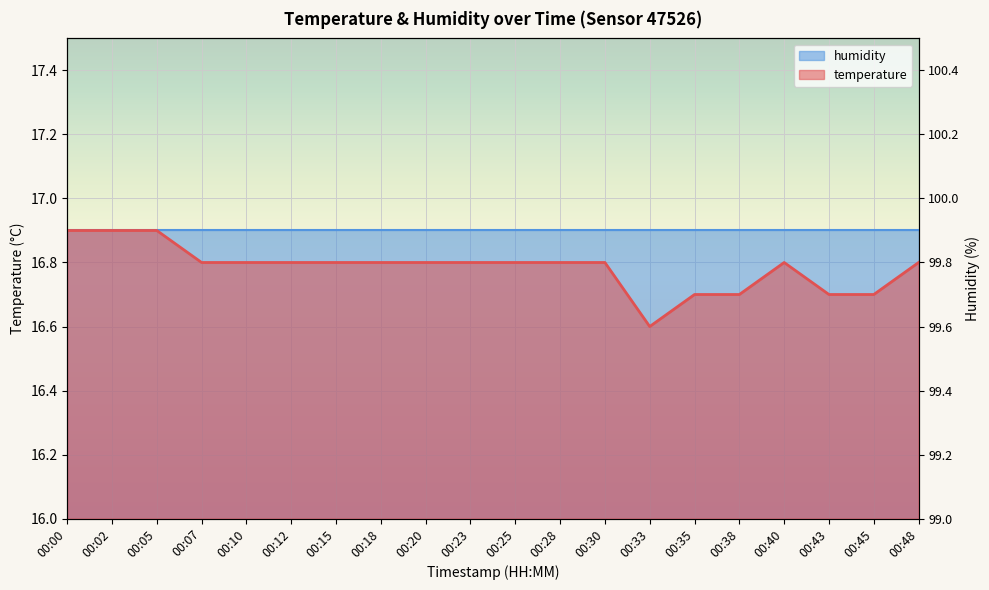

Reading left to right, transcribe all the data shown in this chart.

00:00=16.9	00:02=16.9	00:05=16.9	00:07=16.8	00:10=16.8	00:12=16.8	00:15=16.8	00:18=16.8	00:20=16.8	00:23=16.8	00:25=16.8	00:28=16.8	00:30=16.8	00:33=16.6	00:35=16.7	00:38=16.7	00:40=16.8	00:43=16.7	00:45=16.7	00:48=16.8